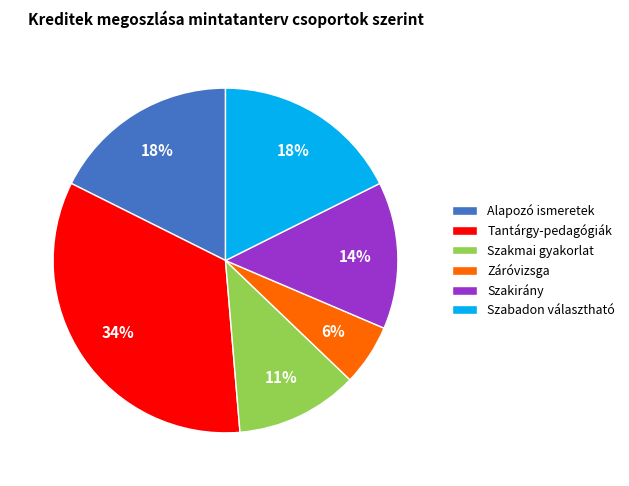

Does Záróvizsga account for over 50% of the chart?

No